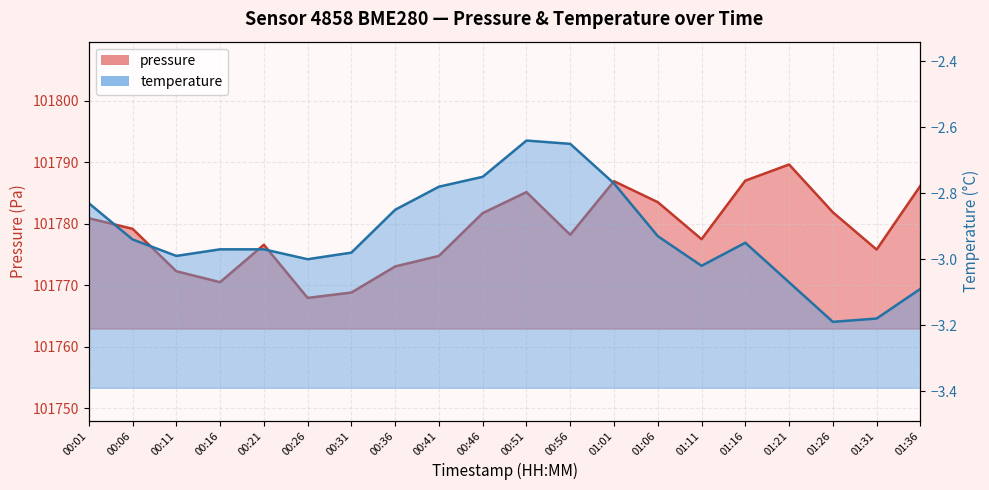

What is the label of the 19th point from the left?

01:31